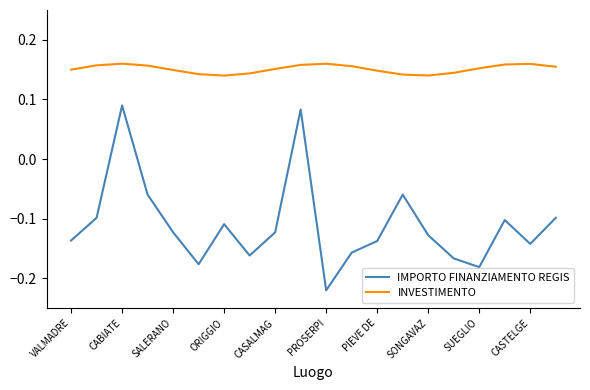

List the series in order of their overall mean, highest first.

INVESTIMENTO, IMPORTO FINANZIAMENTO REGIS